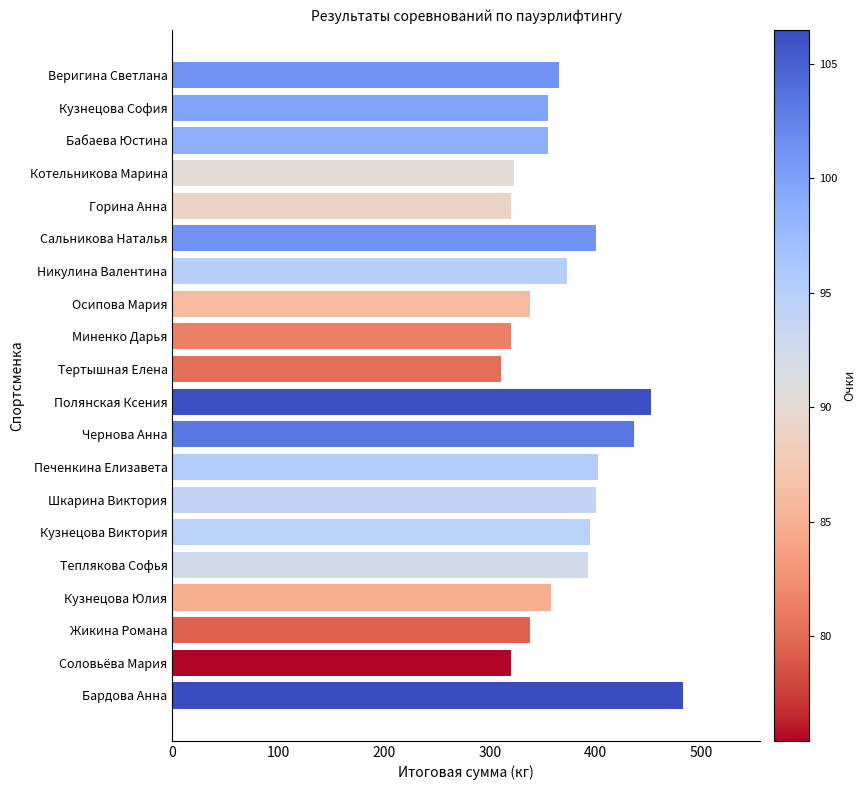

What is the difference between the second highest and minimum values?

142.5